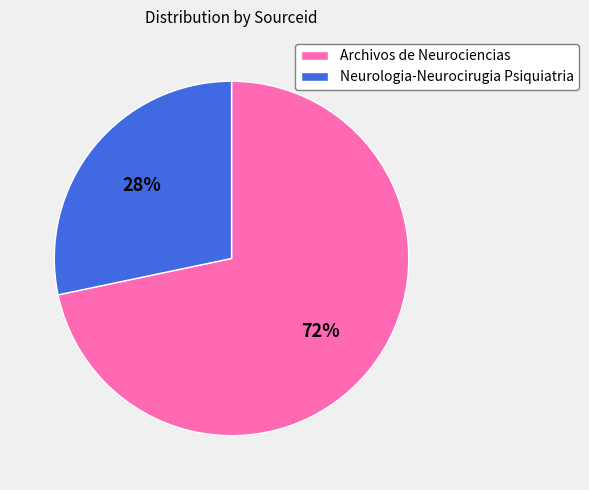

Rank the categories by value from lowest to highest.

Neurologia-Neurocirugia Psiquiatria, Archivos de Neurociencias